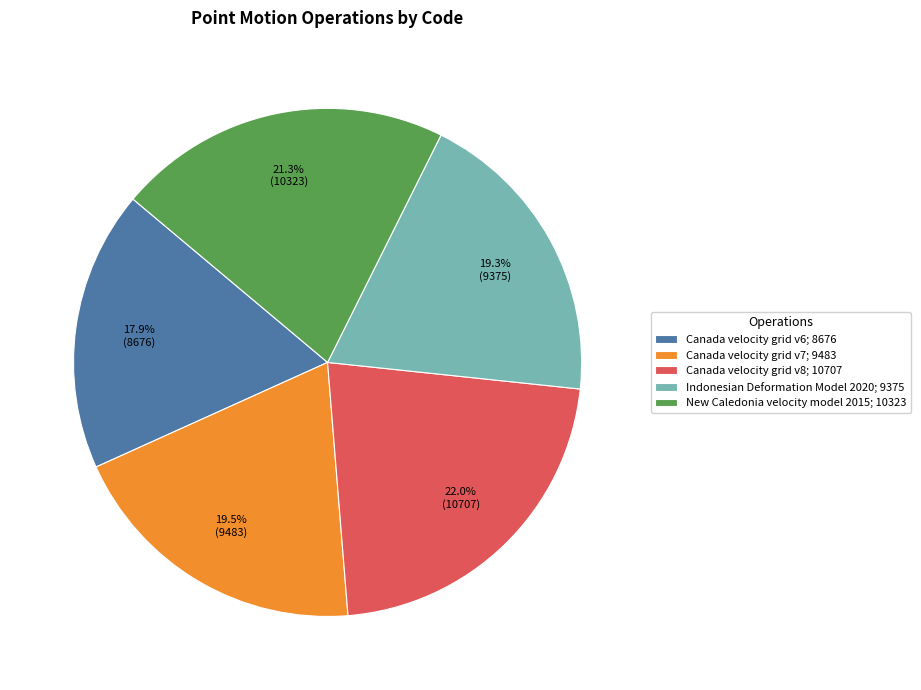

Approximately how many times larger is the value at Indonesian Deformation Model 2020 compared to New Caledonia velocity model 2015?

0.9